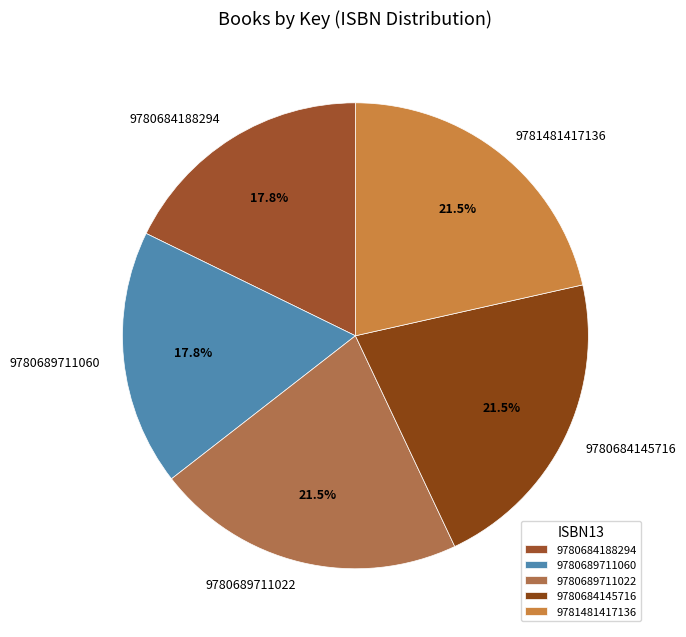

Count the number of slices in the pie.

5